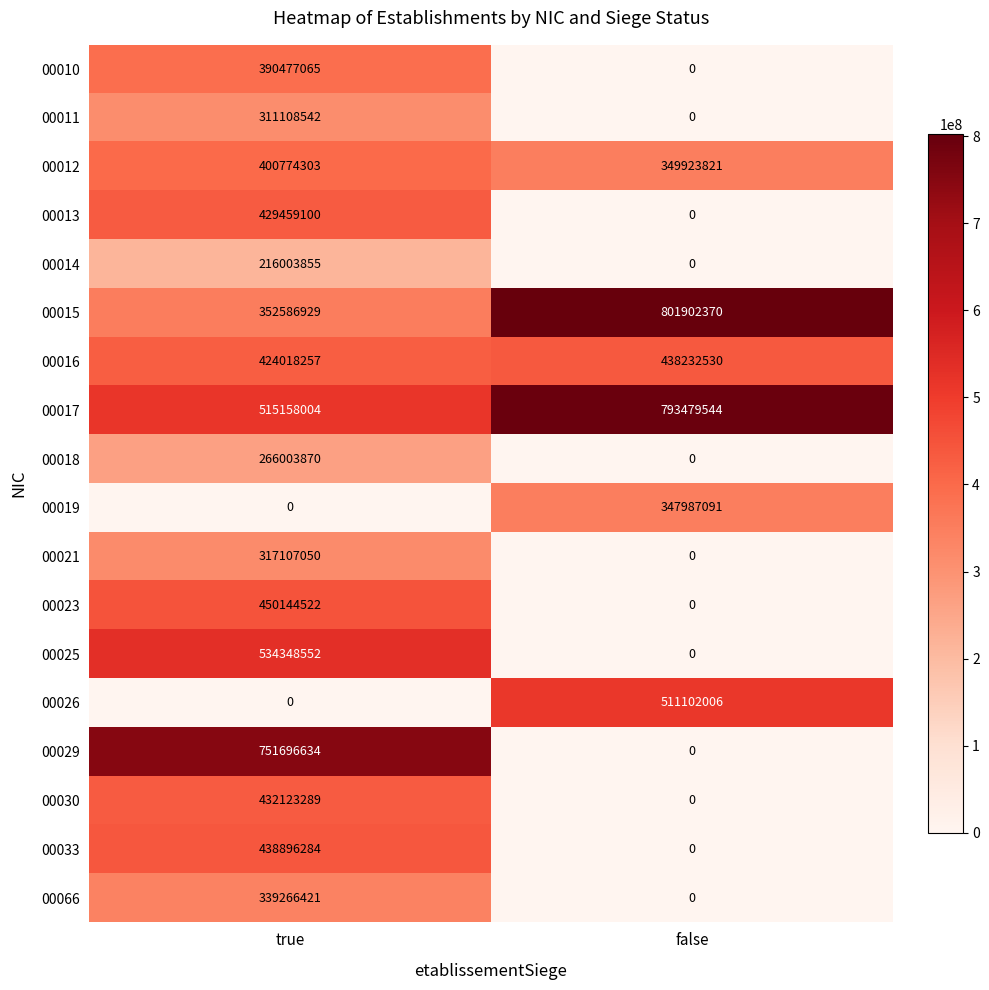

What is the total value across all series at false?

3242627362